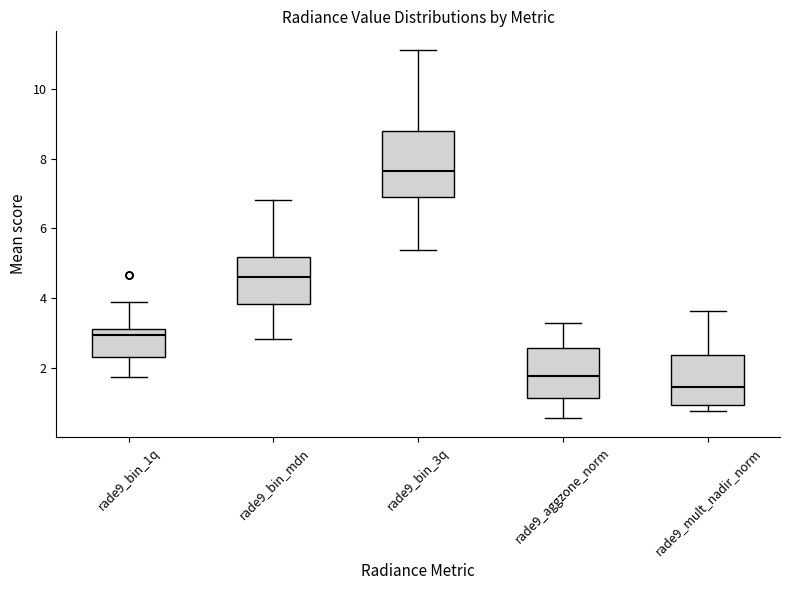

Which box's median line is the highest?

rade9_bin_3q